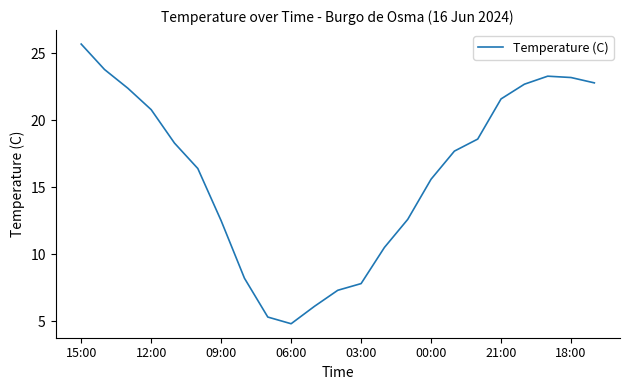

What is the smallest value displayed?

4.8